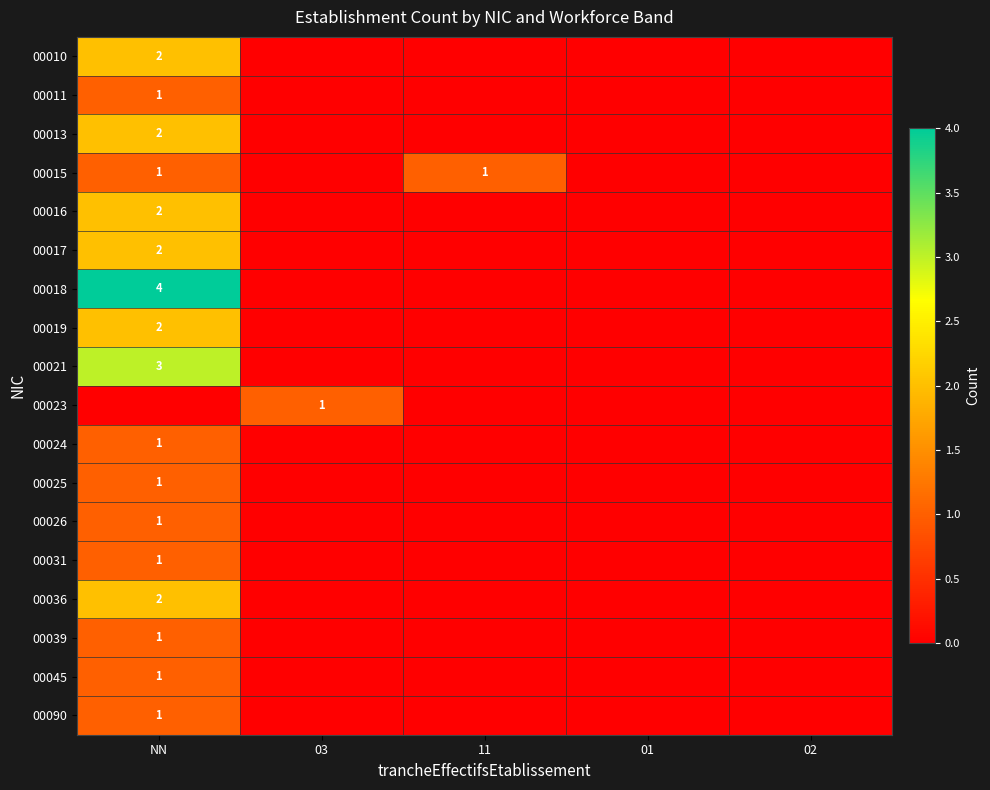

The value of 00010 at NN is 3. True or false?

False